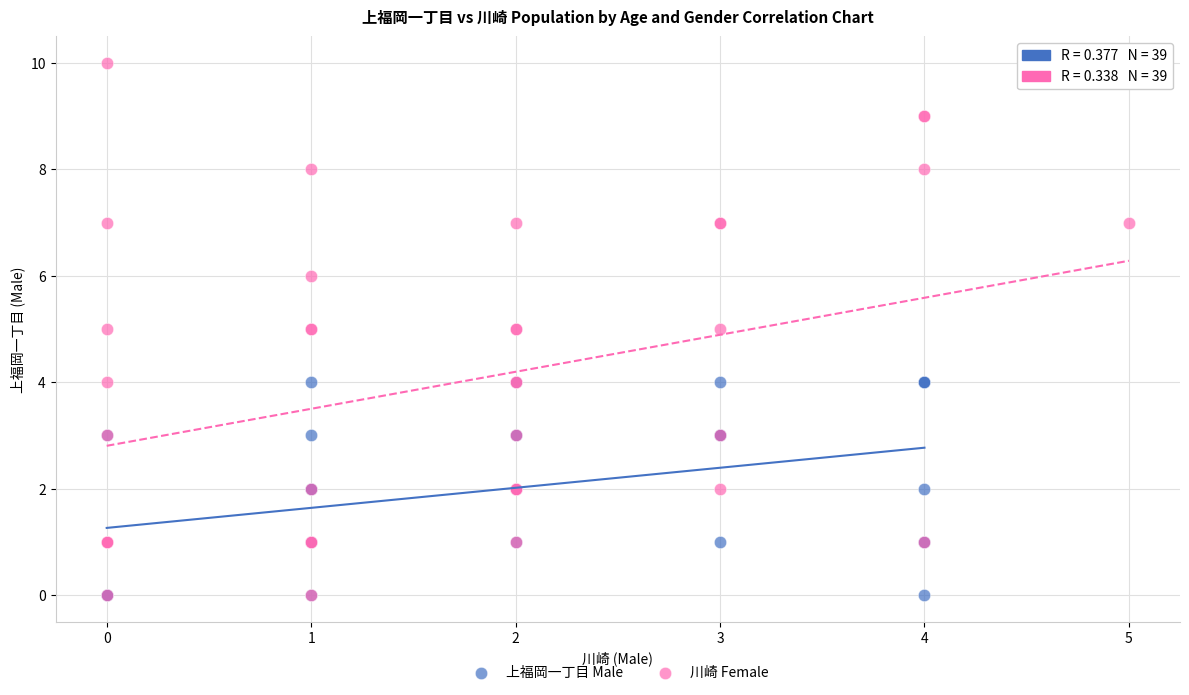

Which series reaches the maximum Y coordinate?

川崎 Female